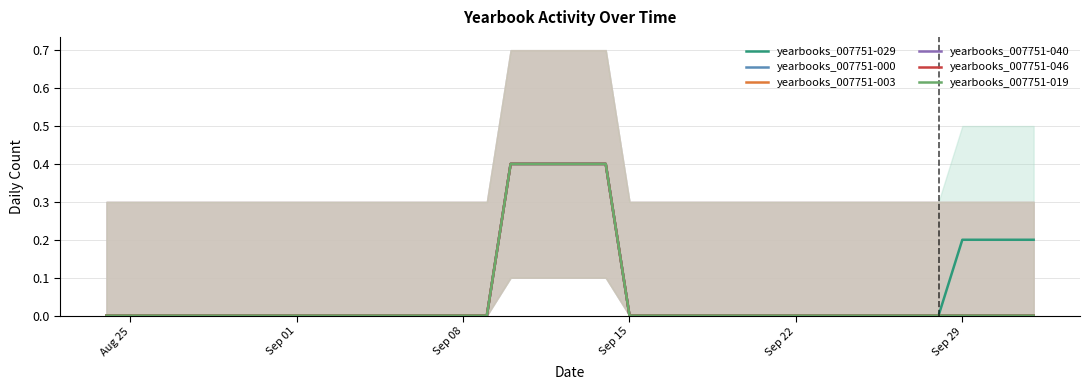

Is the value of yearbooks_007751-019 at 34 greater than the value of yearbooks_007751-046 at 13?

No